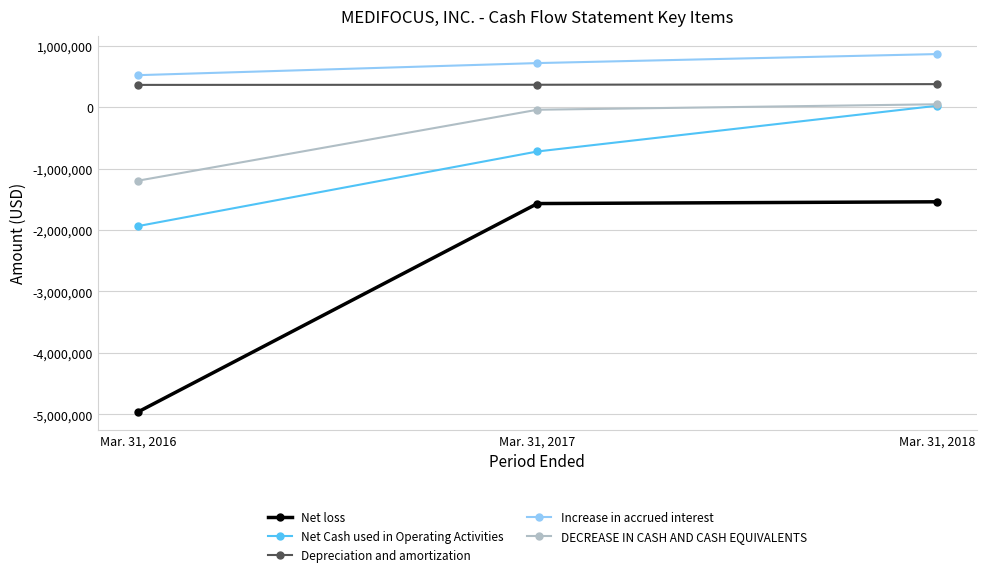

What is the difference between the maximum and minimum values in the Increase in accrued interest series?

343373